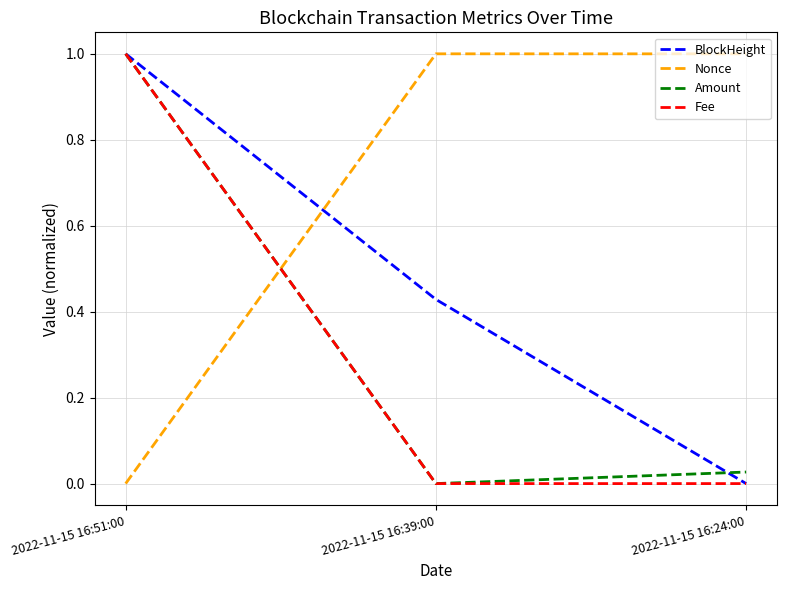

How many lines are shown in the chart?

4